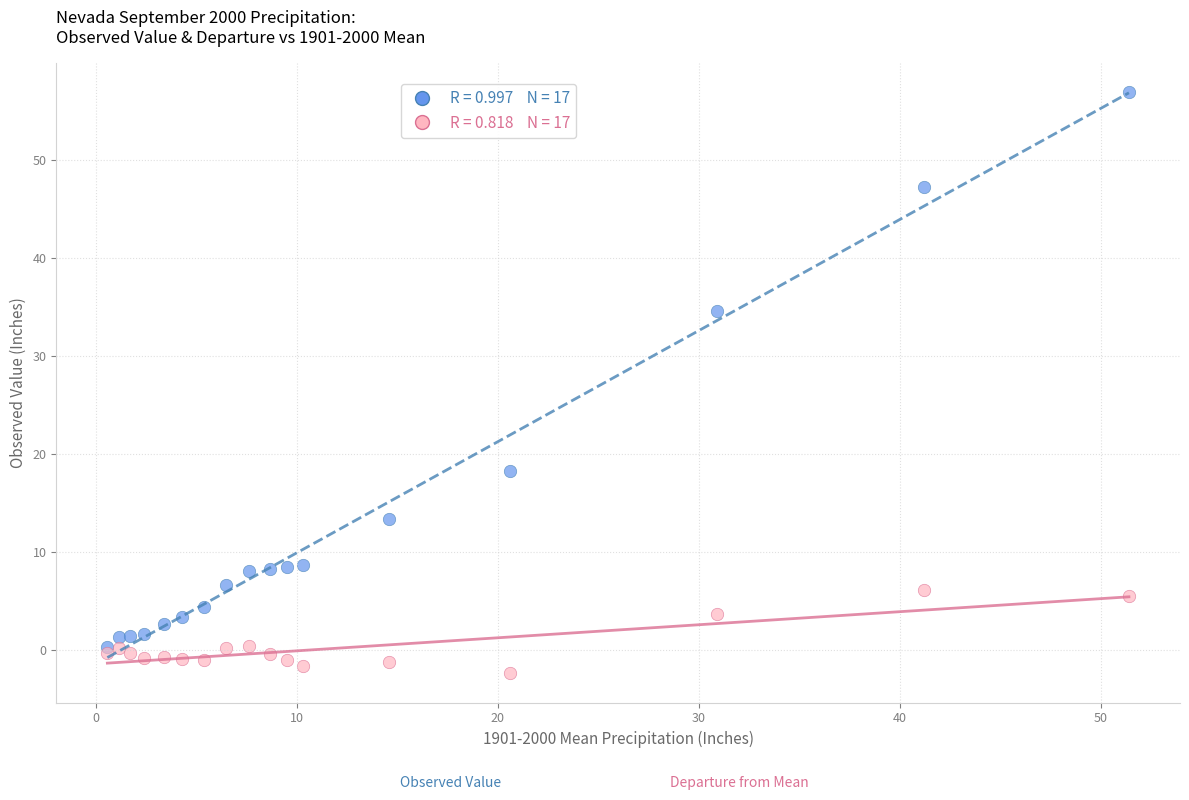

Across all series, what Y value is closest to 27?

34.6